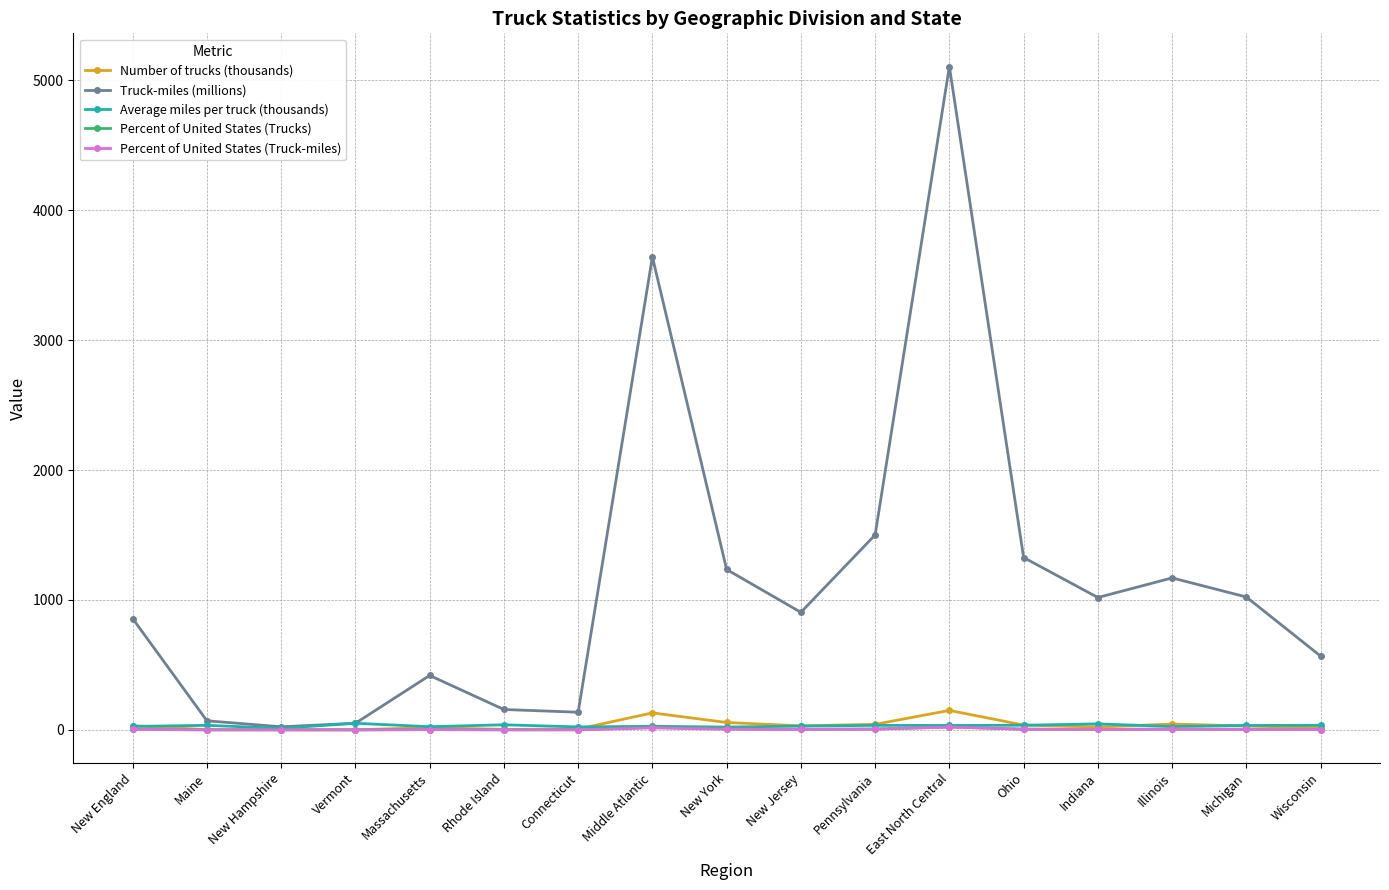

What is the label of the 1st point from the left?

New England